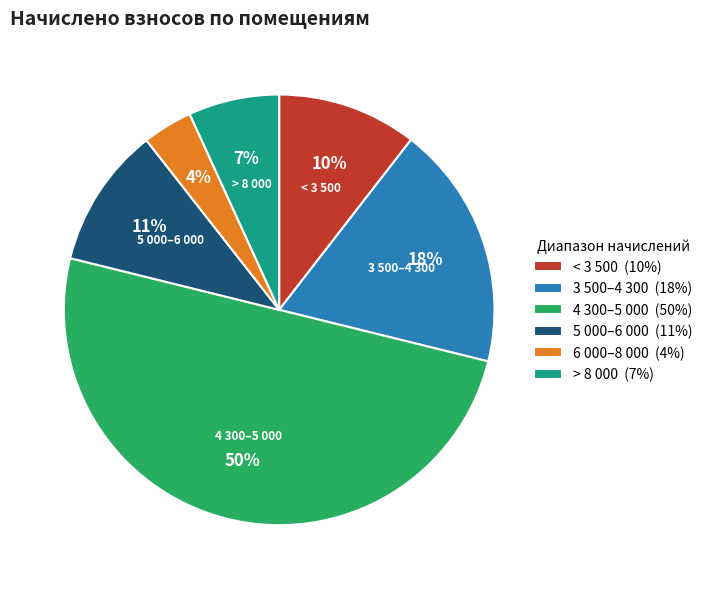

What is the smallest slice in the pie chart?

6 000–8 000 (4%)